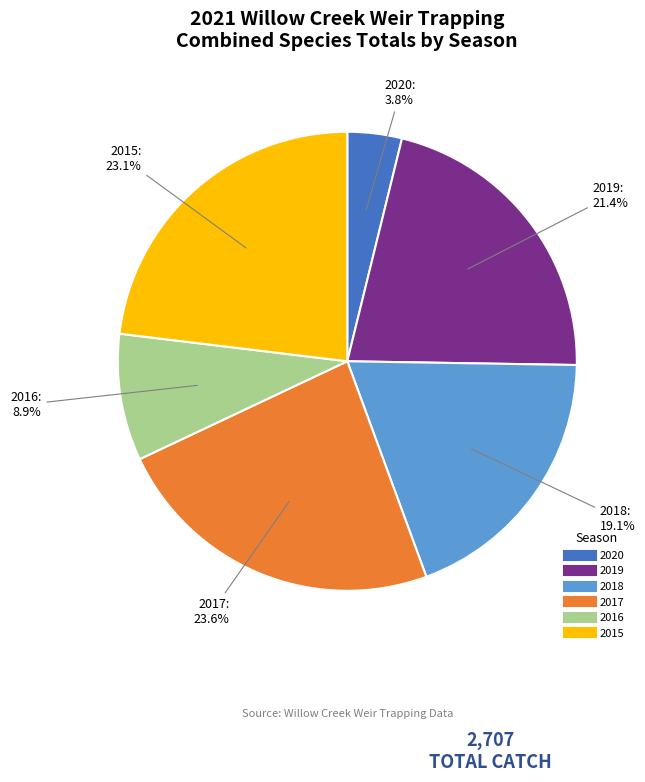

What is the smallest slice in the pie chart?

2020